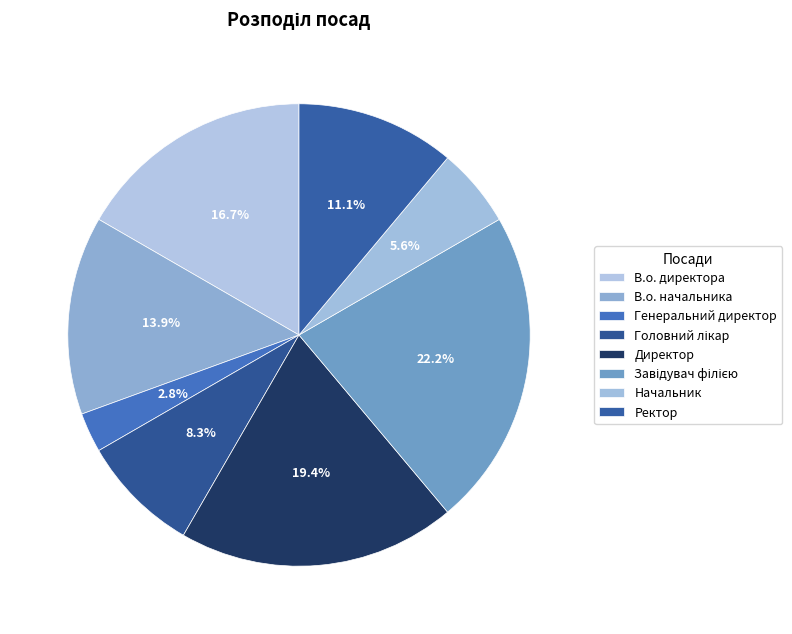

Which slice is the smallest?

Генеральний директор